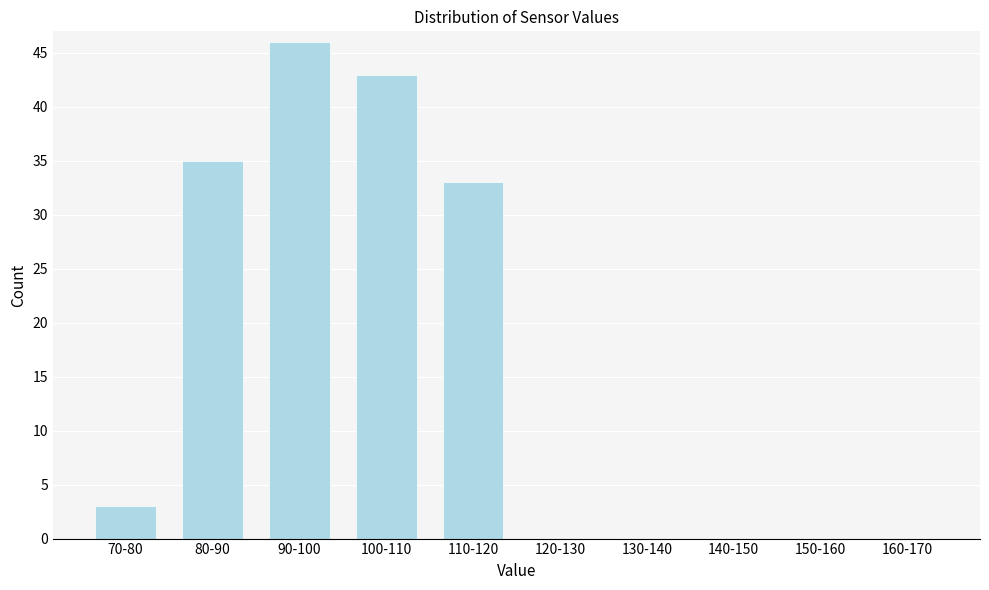

Reading right to left, what are all the values shown in this chart?

160-170=0	150-160=0	140-150=0	130-140=0	120-130=0	110-120=33	100-110=43	90-100=46	80-90=35	70-80=3